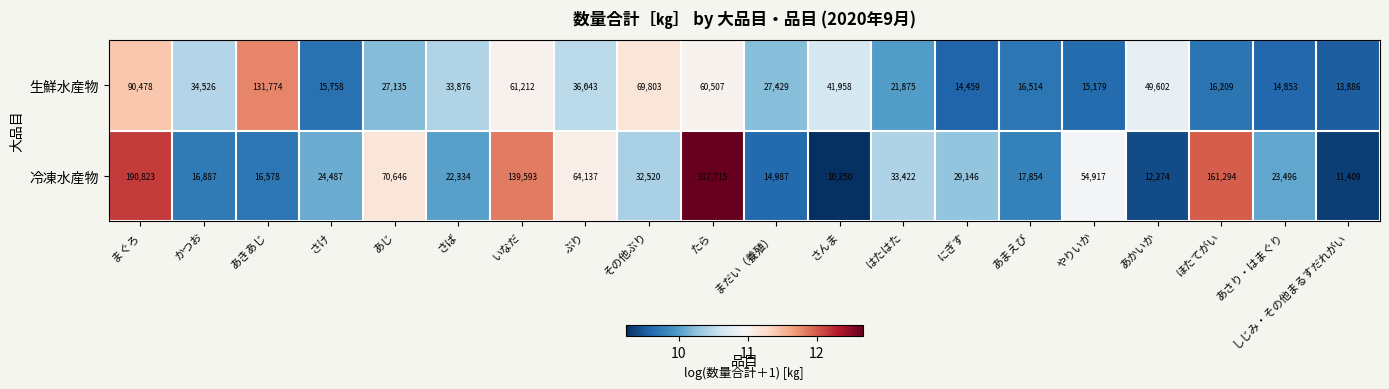

Rank the categories by 冷凍水産物 value from highest to lowest.

たら, まぐろ, ほたてがい, いなだ, あじ, ぶり, やりいか, はたはた, その他ぶり, にぎす, さけ, あさり・はまぐり, さば, あまえび, かつお, あきあじ, まだい（養殖）, あかいか, しじみ・その他まるすだれがい, さんま